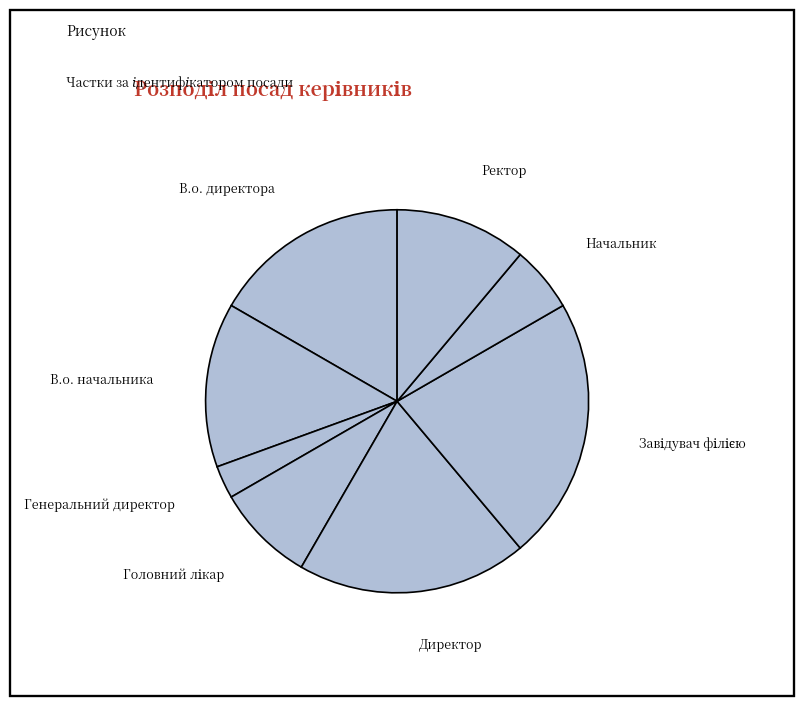

Which category has the smallest portion of the pie?

Генеральний директор